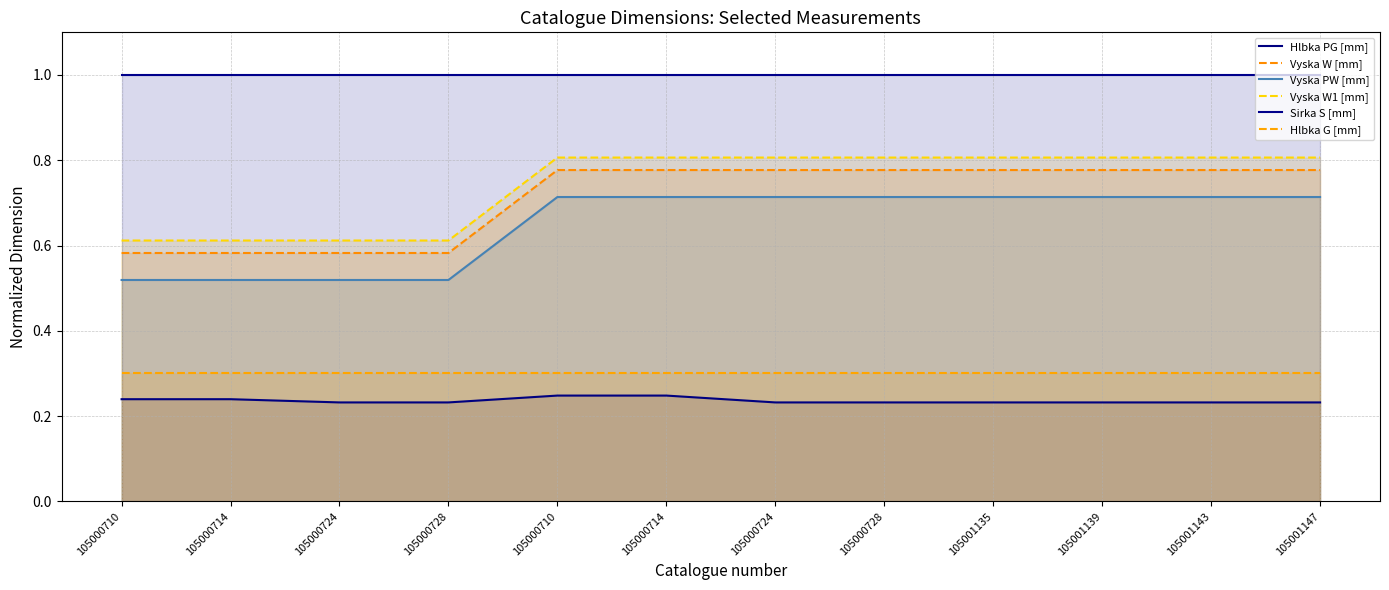

Reading left to right, extract all data points from this chart.

Hlbka PG [mm]: 0.2	0.2	0.2	0.2	0.2	0.2	0.2	0.2	0.2	0.2	0.2	0.2
Vyska W [mm]: 0.6	0.6	0.6	0.6	0.8	0.8	0.8	0.8	0.8	0.8	0.8	0.8
Vyska PW [mm]: 0.5	0.5	0.5	0.5	0.7	0.7	0.7	0.7	0.7	0.7	0.7	0.7
Vyska W1 [mm]: 0.6	0.6	0.6	0.6	0.8	0.8	0.8	0.8	0.8	0.8	0.8	0.8
Sirka S [mm]: 1.0	1.0	1.0	1.0	1.0	1.0	1.0	1.0	1.0	1.0	1.0	1.0
Hlbka G [mm]: 0.3	0.3	0.3	0.3	0.3	0.3	0.3	0.3	0.3	0.3	0.3	0.3